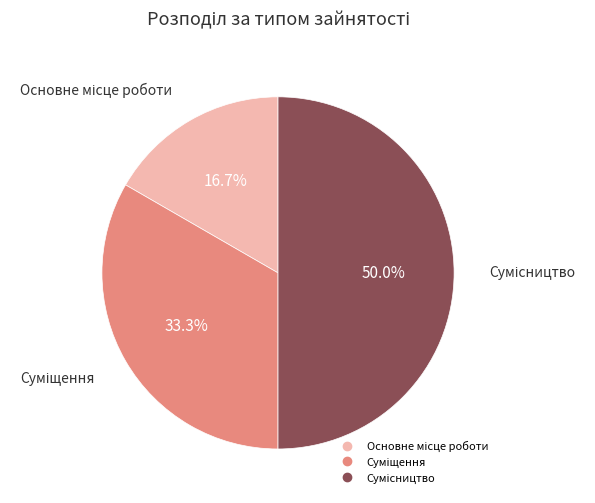

What is the change in value from Основне місце роботи to Суміщення?

+1